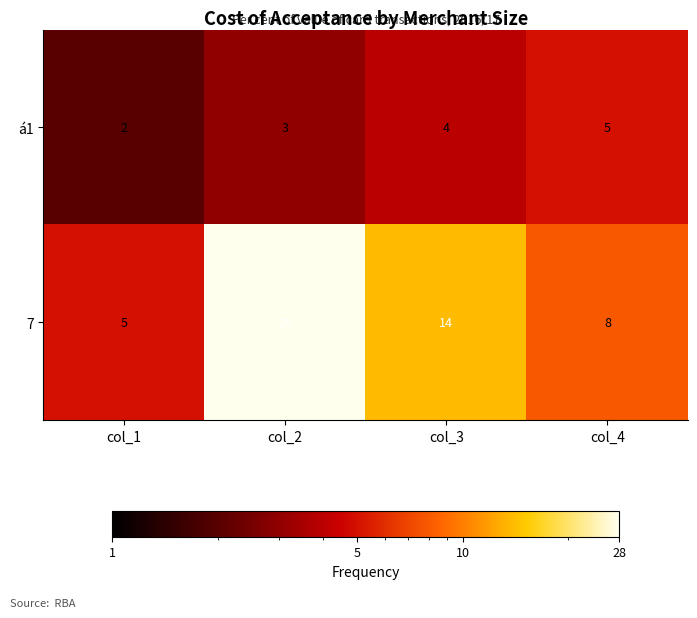

What is the sum of all 7 values?

55